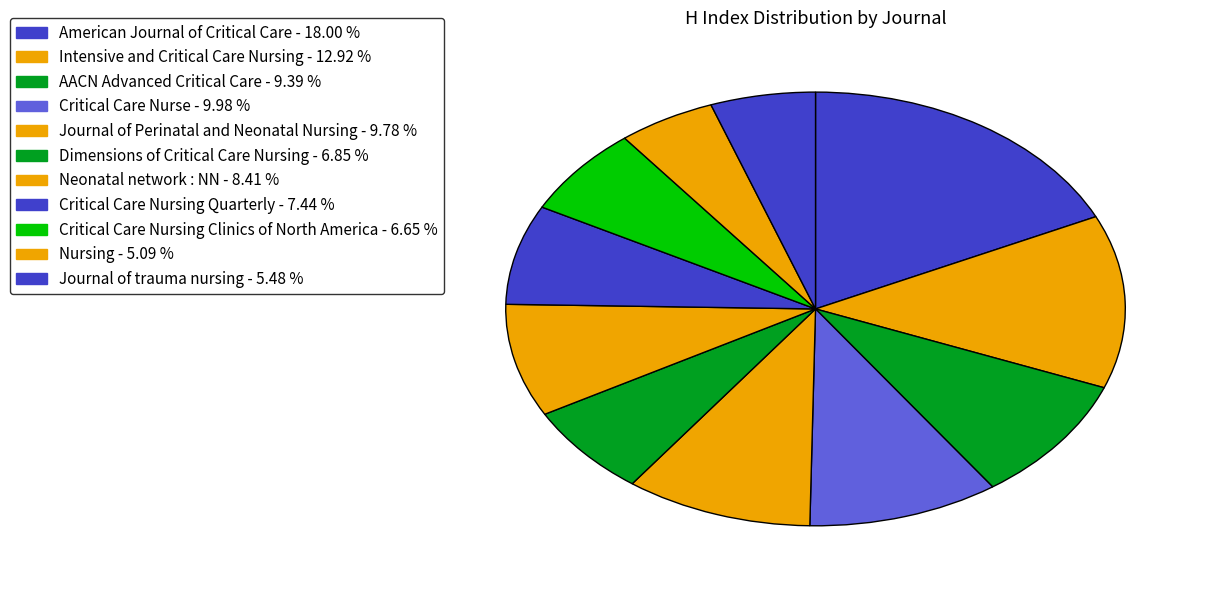

The Journal of Perinatal and Neonatal Nursing slice represents 1% of the pie. True or false?

False